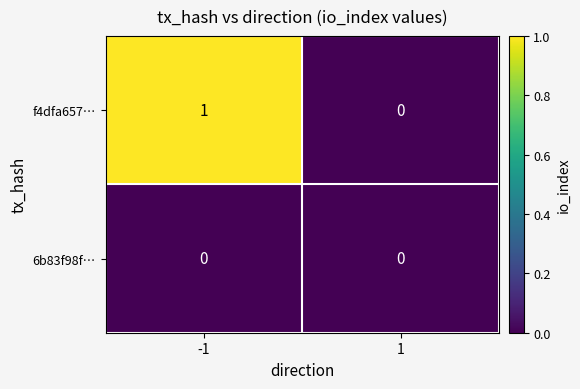

Which series has the largest total across all categories?

f4dfa657…